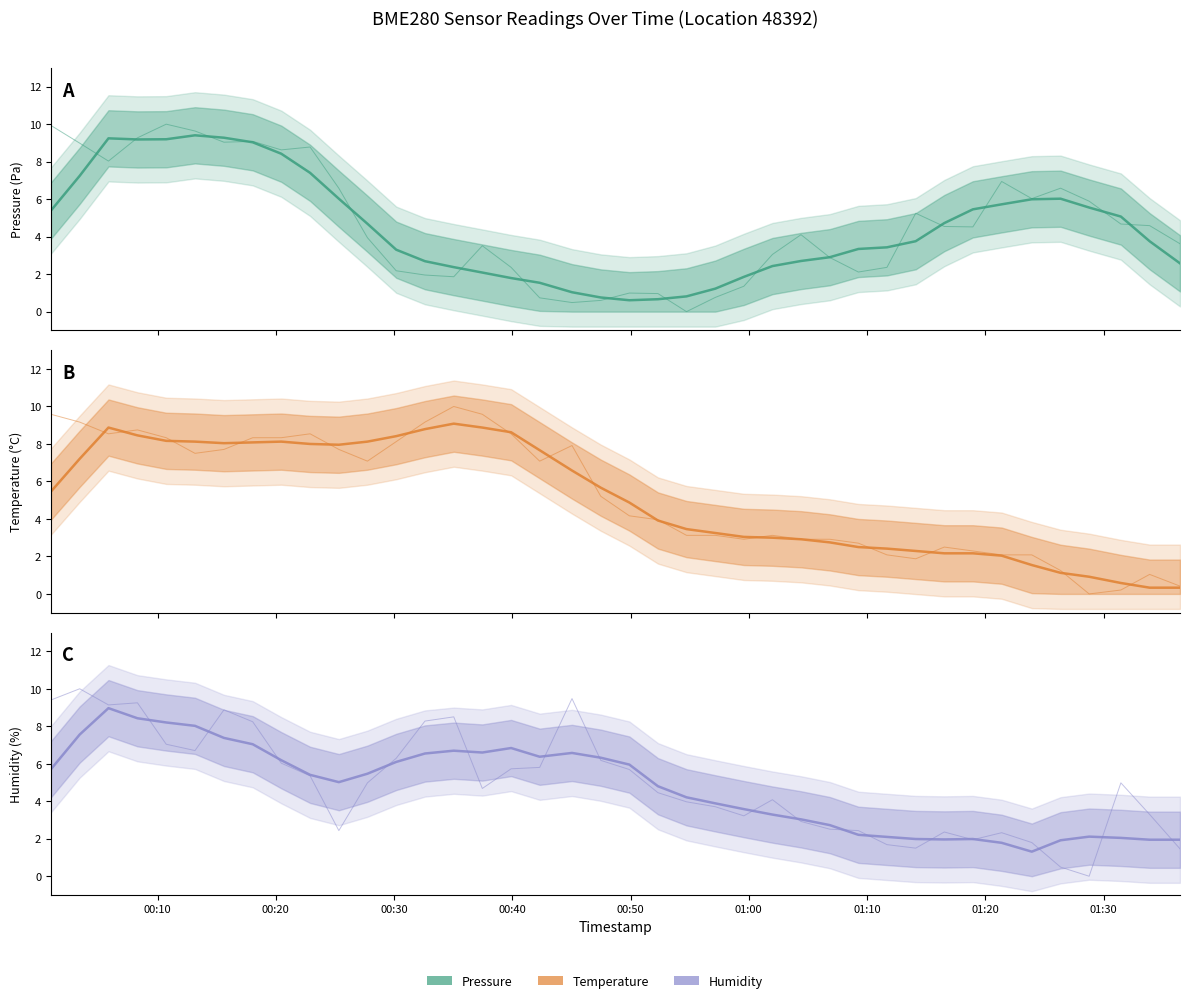

At which label does temperature first exceed 5?

2022-12-18T00:00:59